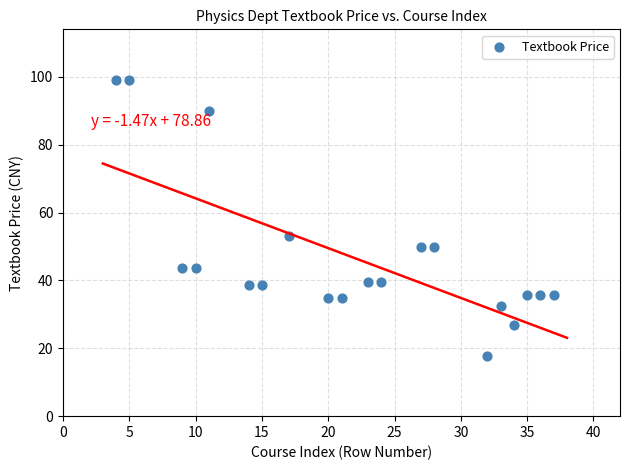

What is the range of Y values (max minus min)?

81.4